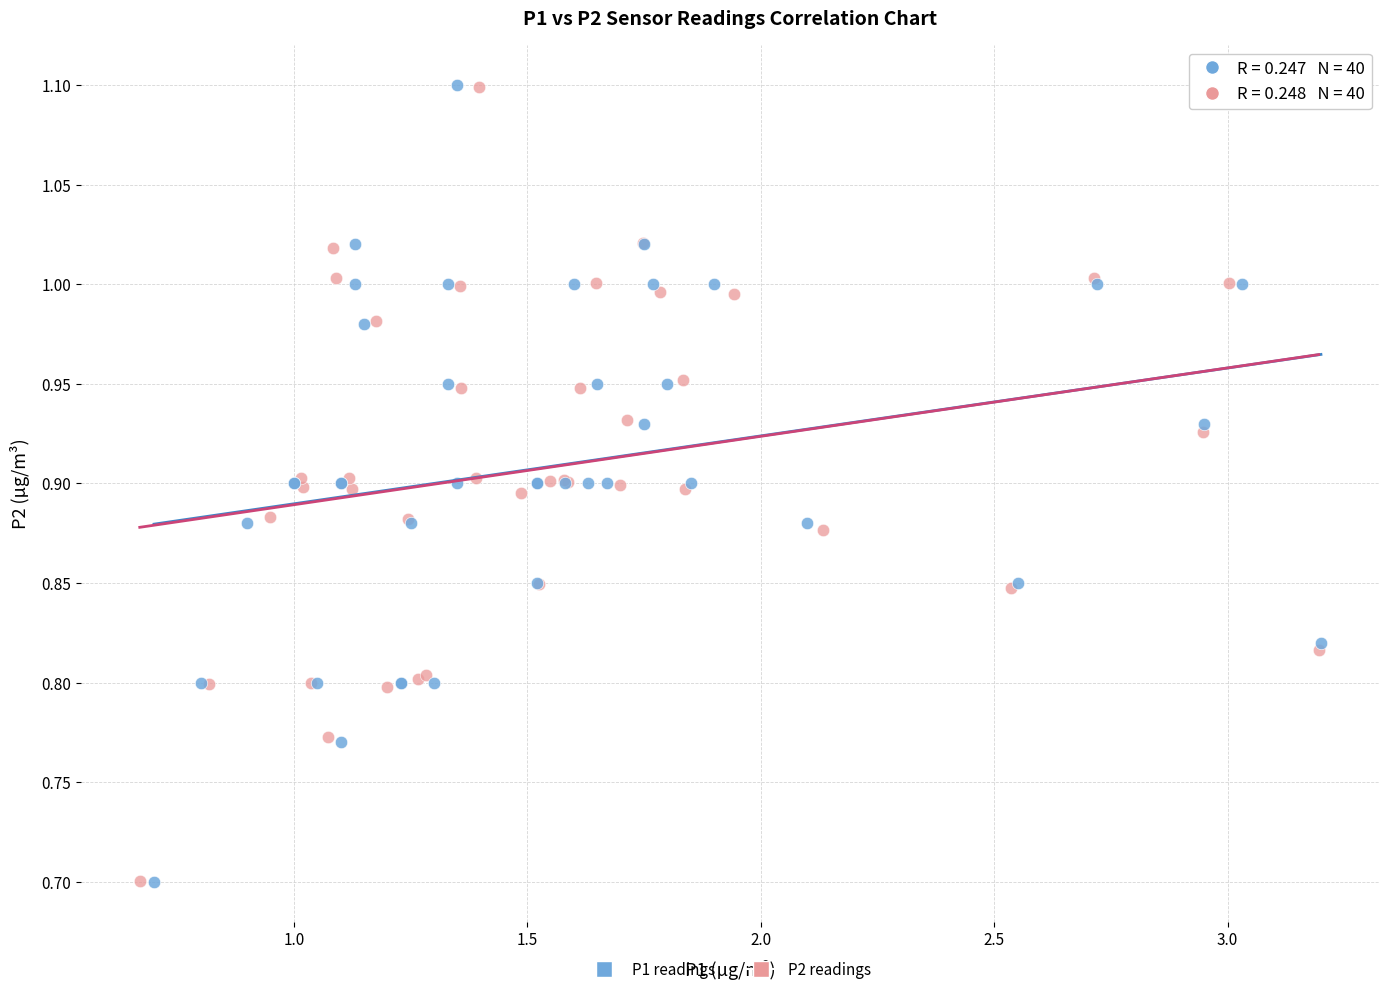

Which series has the widest spread of Y values?

P1 readings